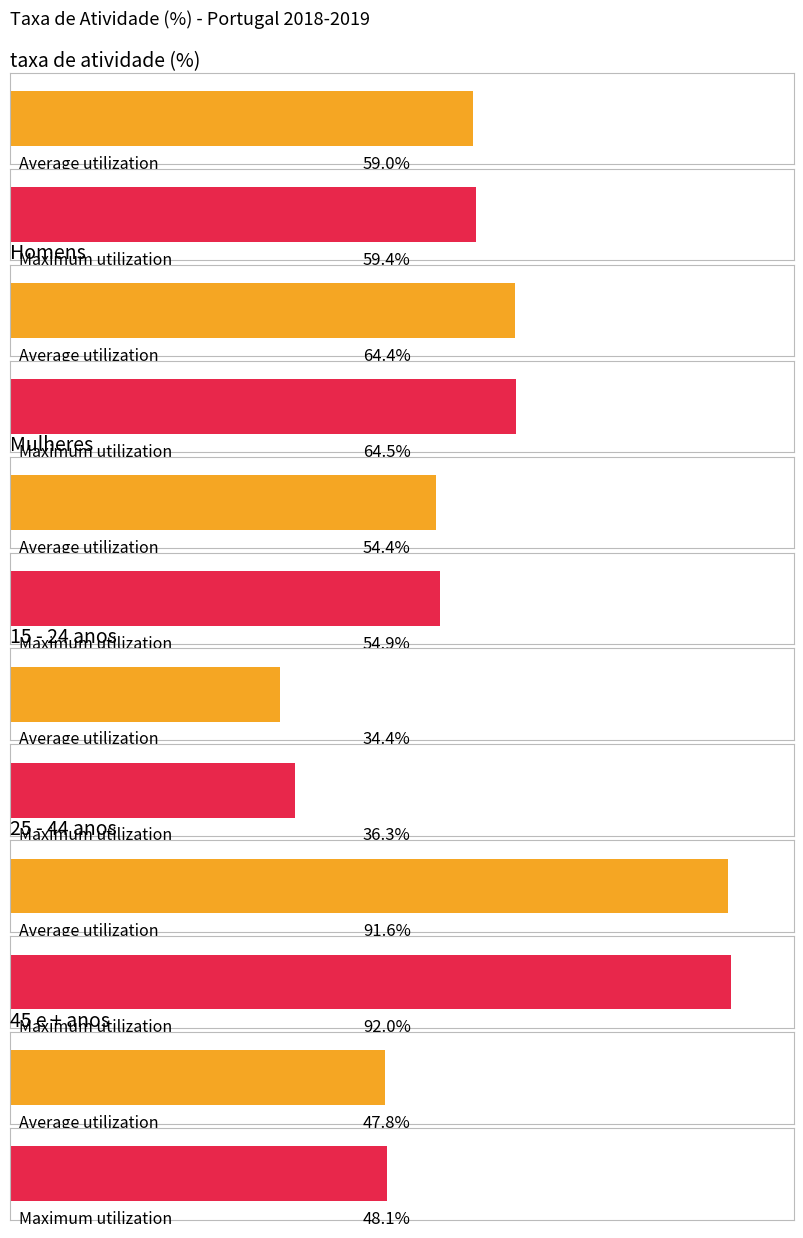

Are the bars horizontal?

Yes